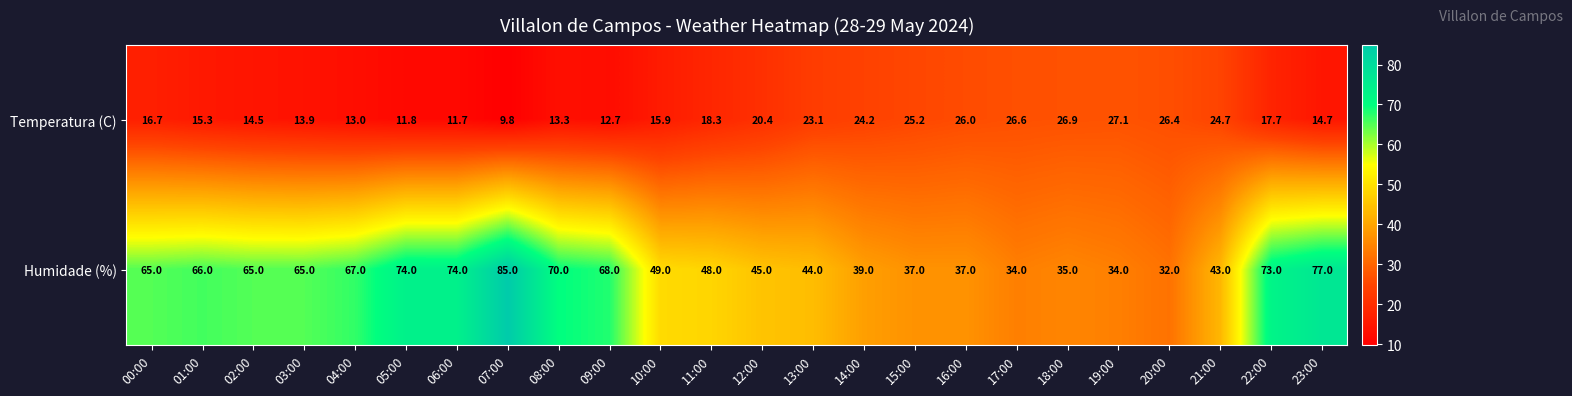

List the series in order of their peak value, lowest first.

Temperatura (C), Humidade (%)